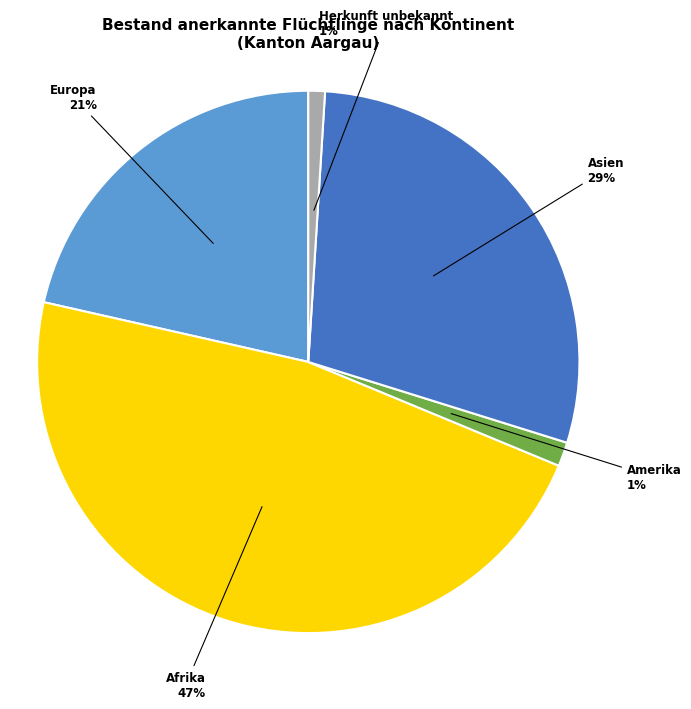

Is there any slice that represents more than half of the pie?

No